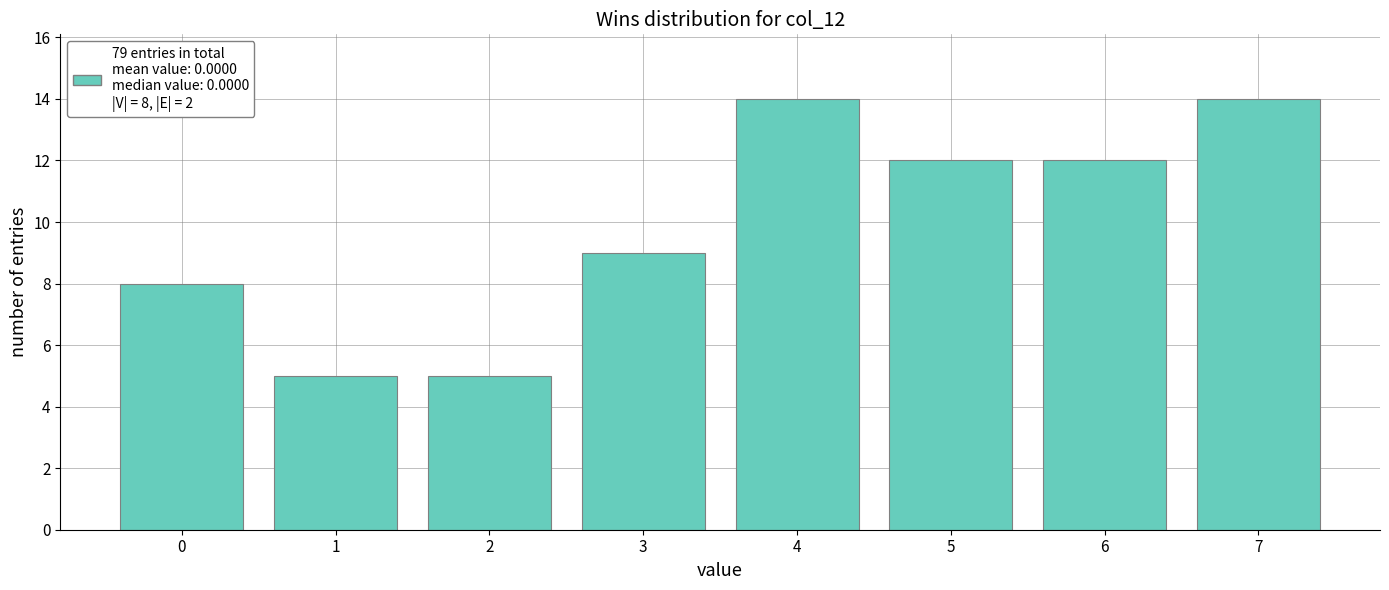

Reading left to right, transcribe all the data shown in this chart.

8	5	5	9	14	12	12	14